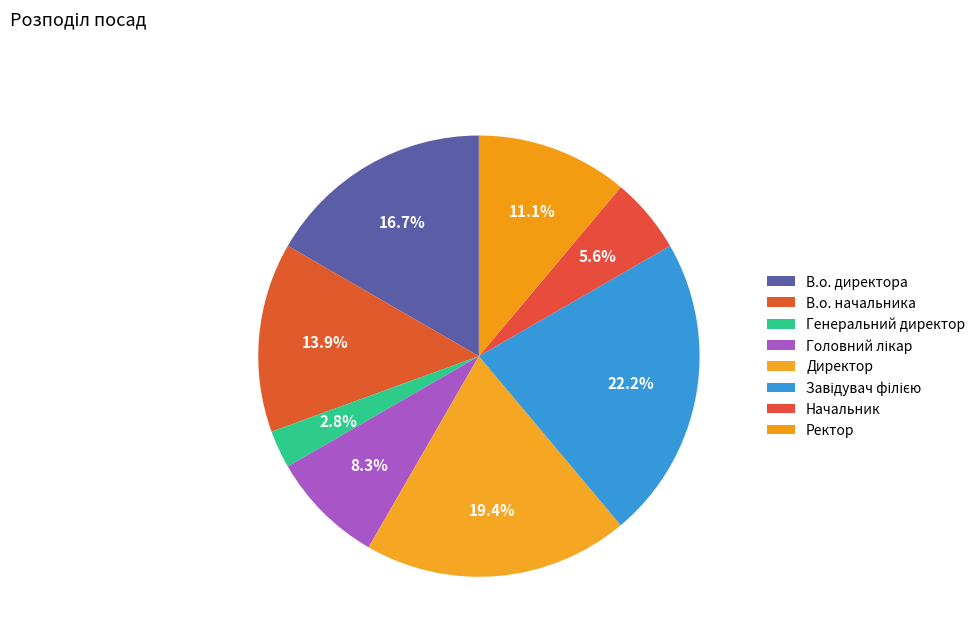

How many slices are in this pie chart?

8